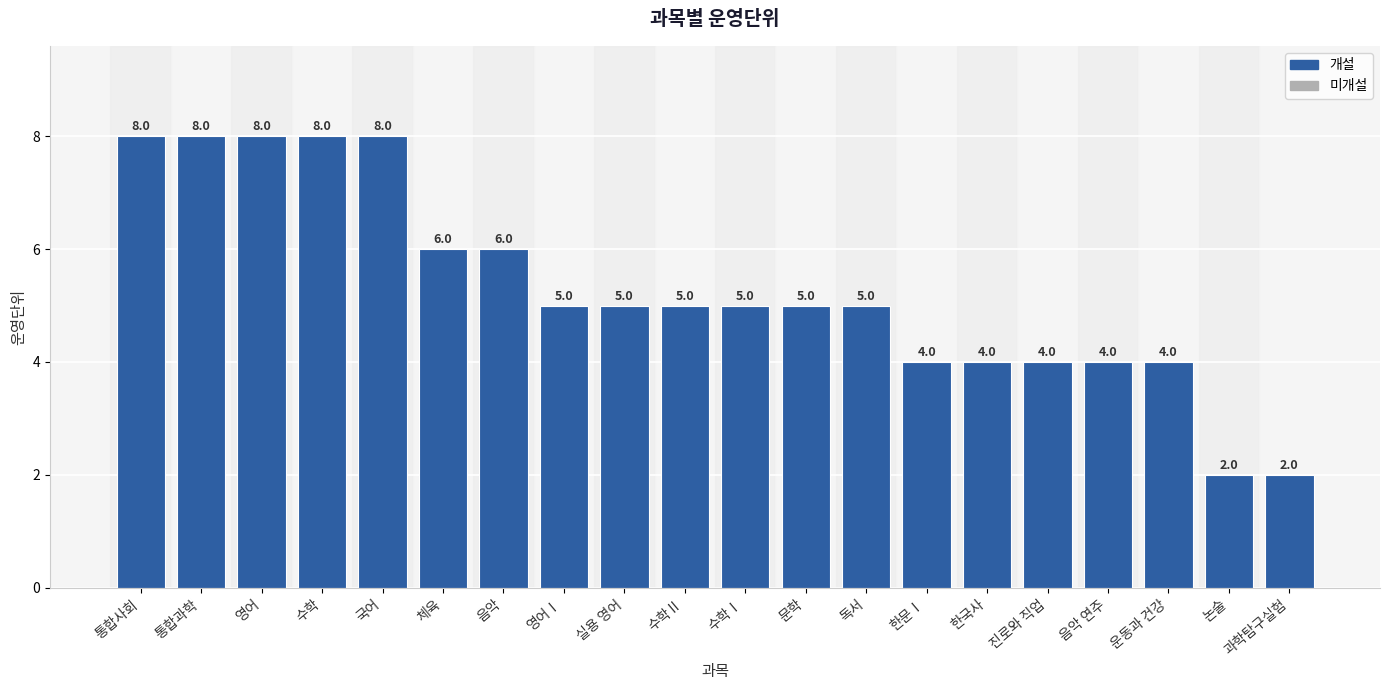

Reading left to right, extract all data points from this chart.

8	8	8	8	8	6	6	5	5	5	5	5	5	4	4	4	4	4	2	2